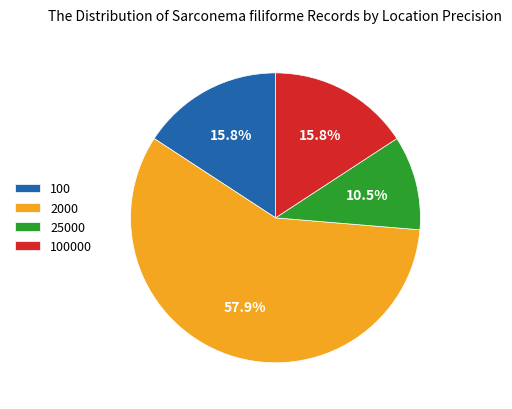

What is the largest slice in the pie chart?

2000